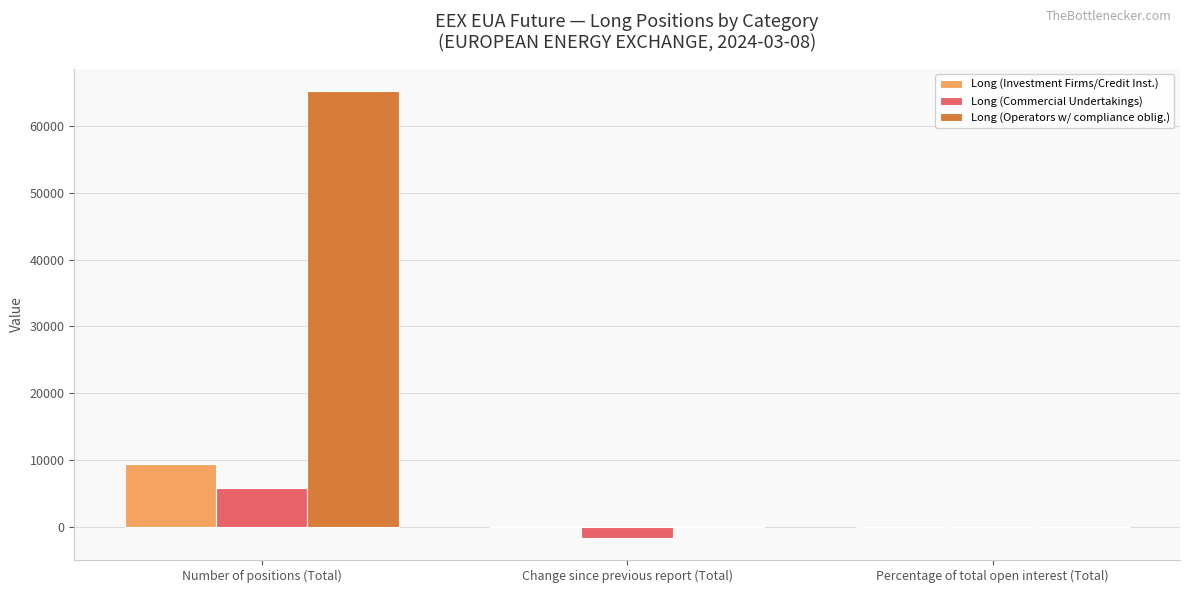

How many categories are shown in the chart?

3